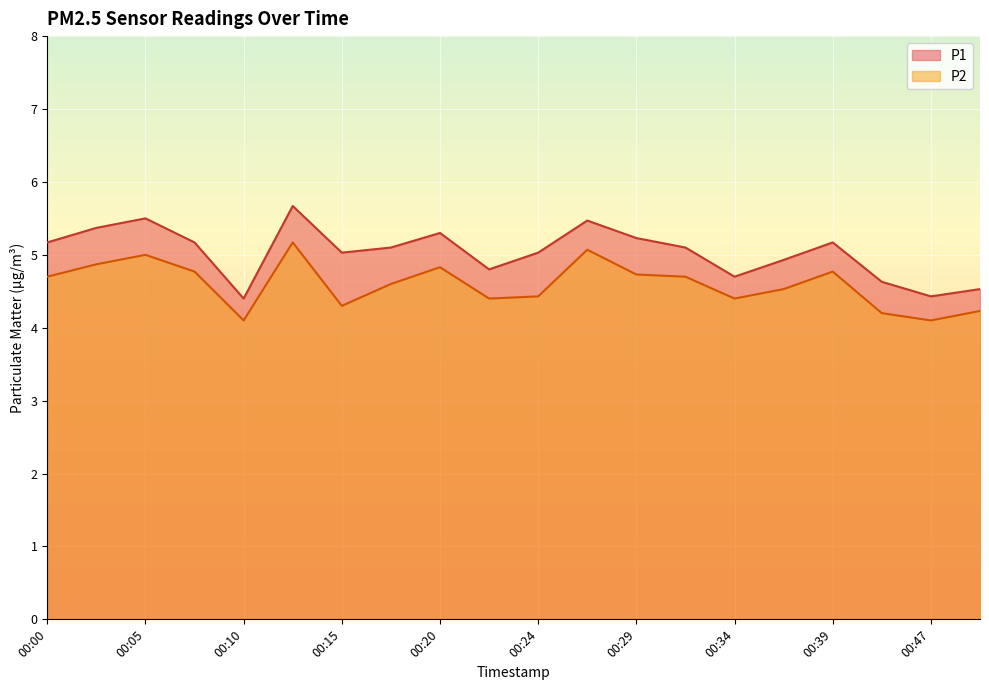

Rank the series by their average value, from lowest to highest.

P2, P1